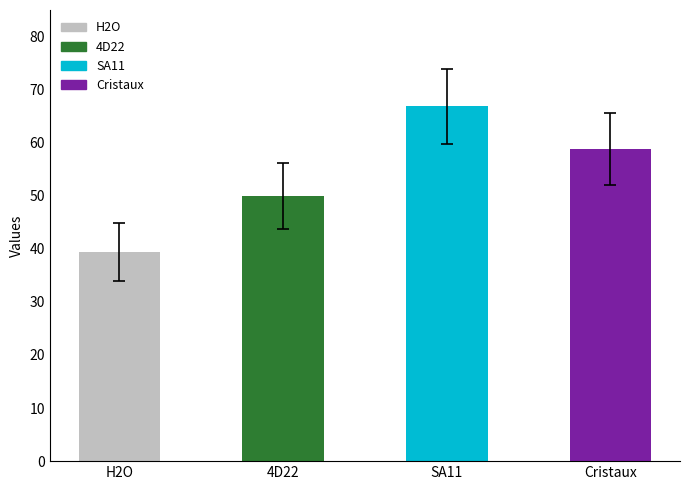

True or false: the data shows 60.8 at H2O.

False